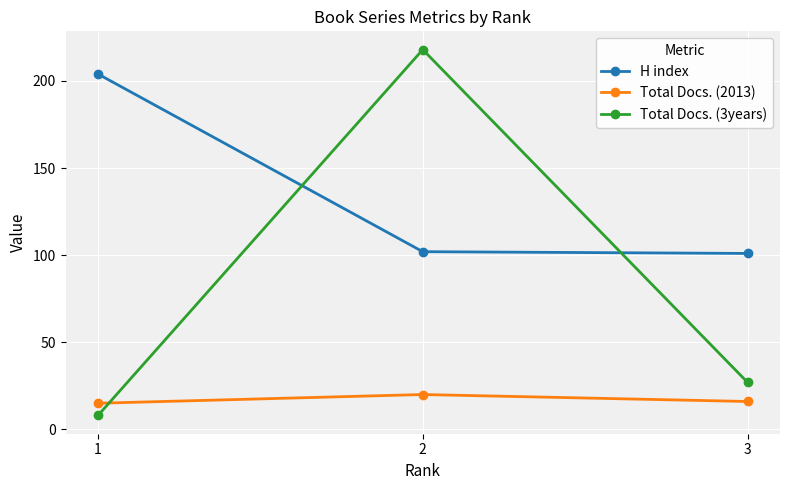

Does the chart display data point markers on the line(s)?

Yes